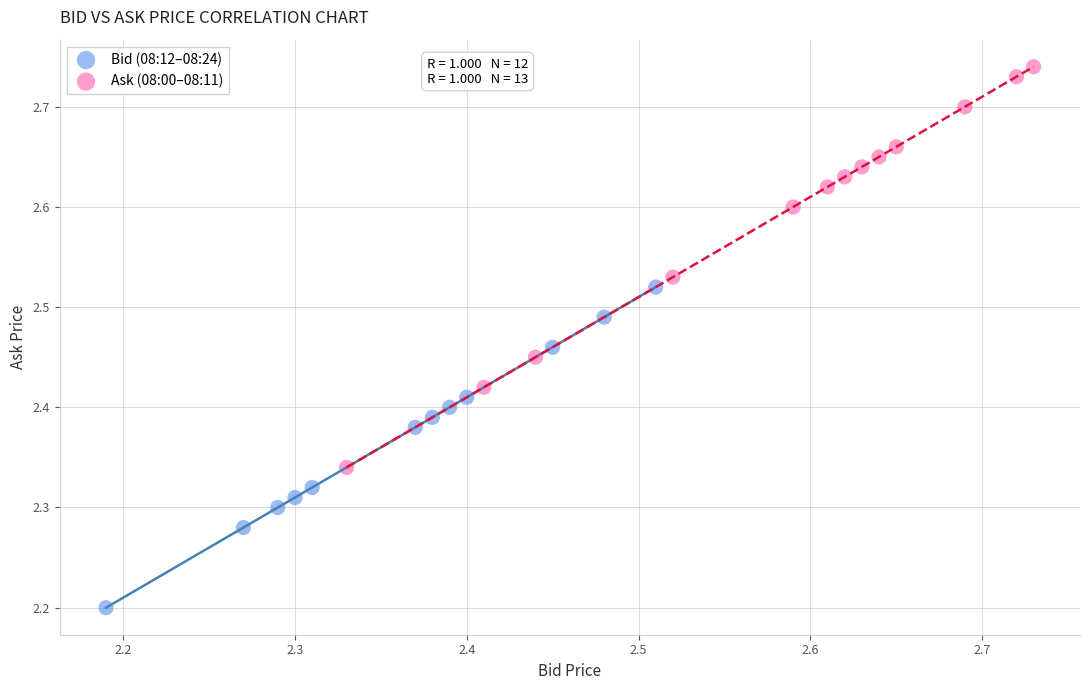

Which series has the widest spread of Y values?

Ask (08:00–08:11)